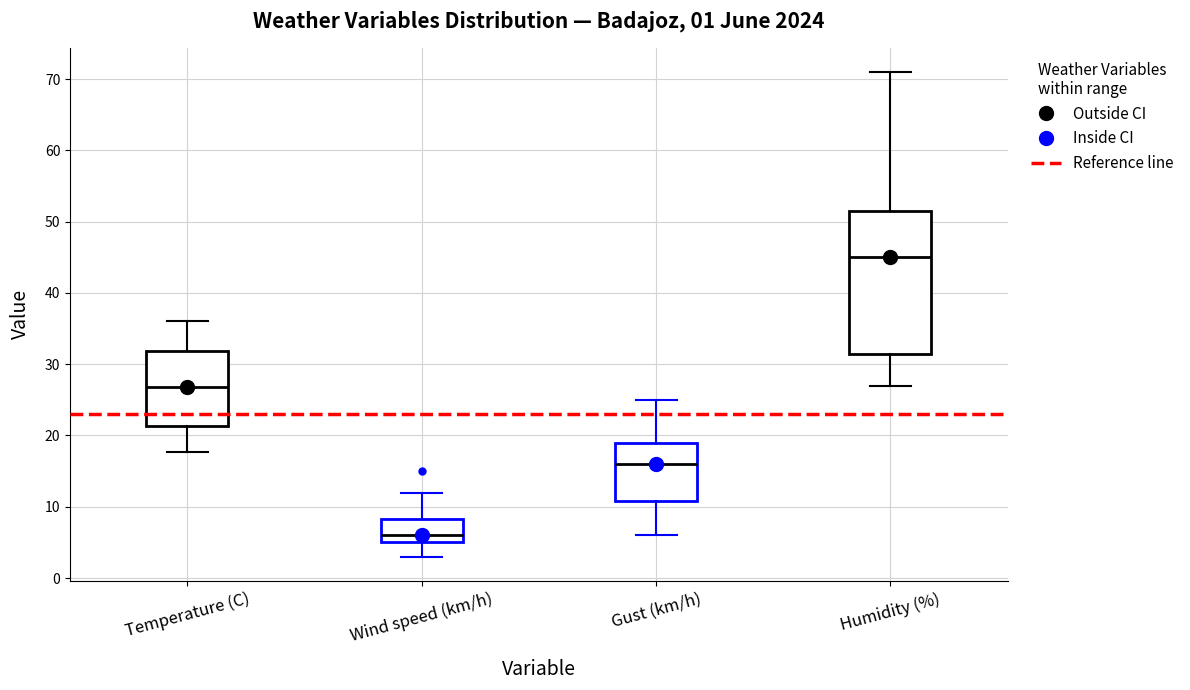

Comparing the boxes themselves (not the whiskers), which one is the tallest?

Humidity (%)